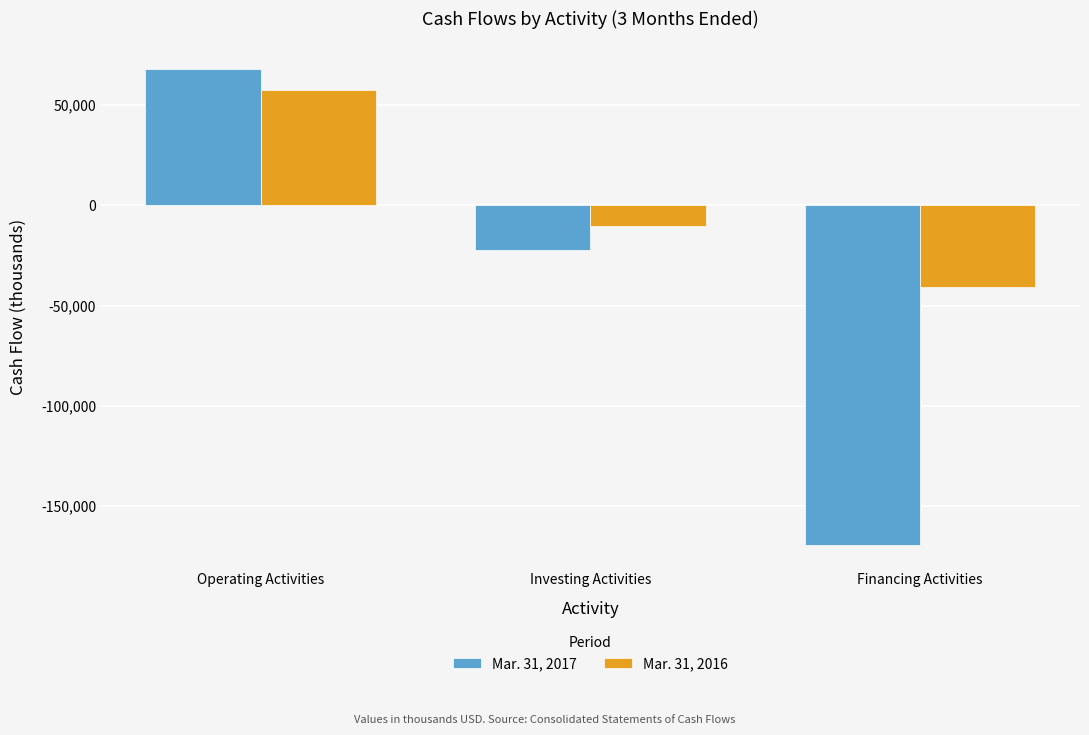

How many bars are there in each group?

2